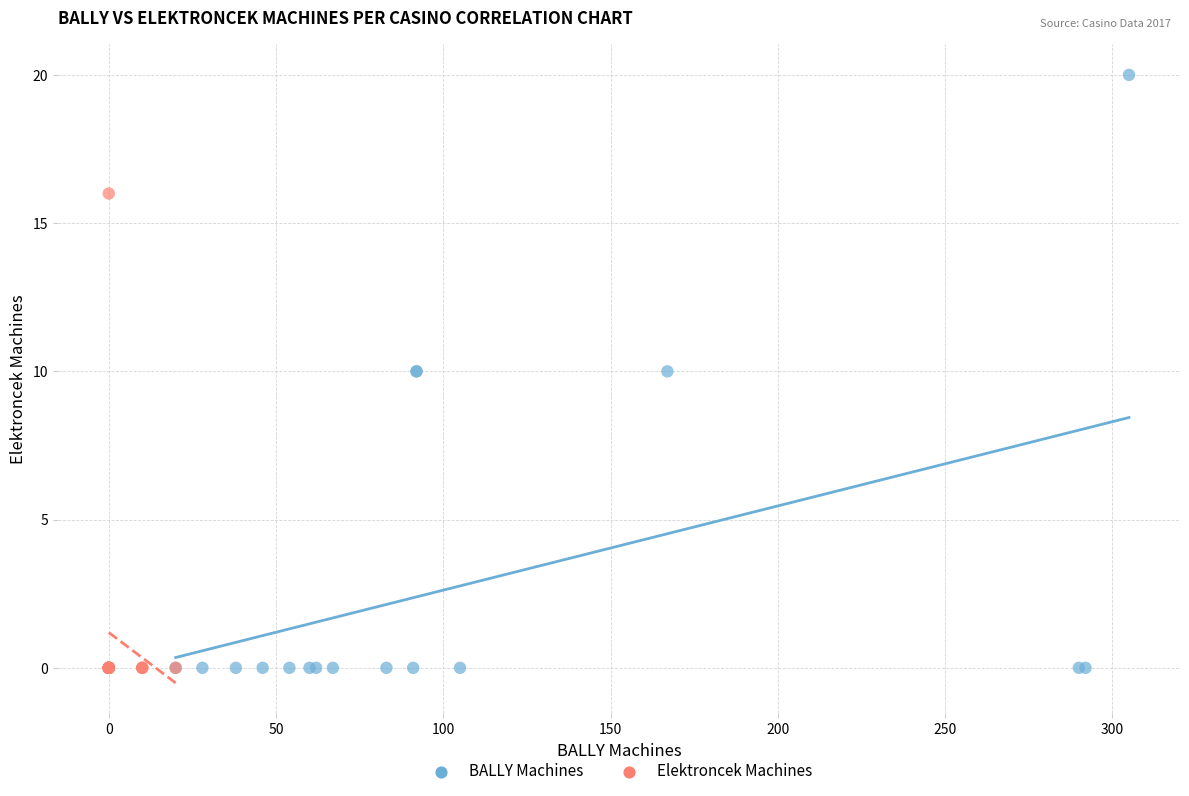

Which series has the largest Y range (max minus min)?

BALLY Machines